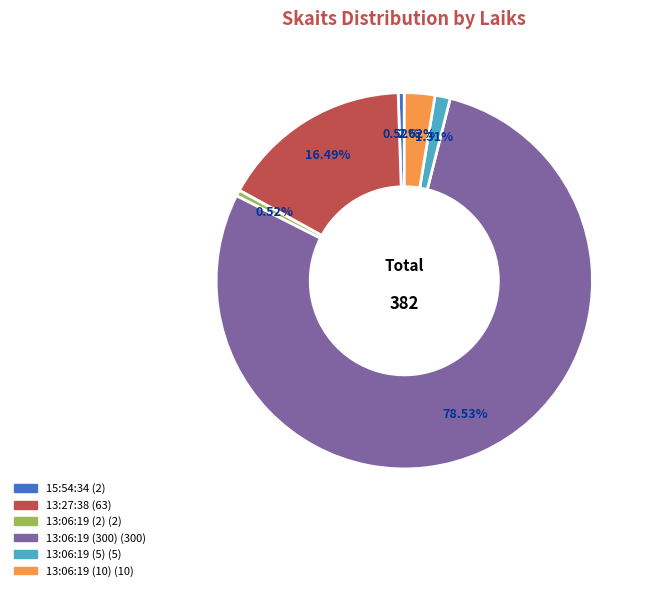

What is the ratio of the value at 13:27:38 to the value at 13:06:19 (5)?

12.6